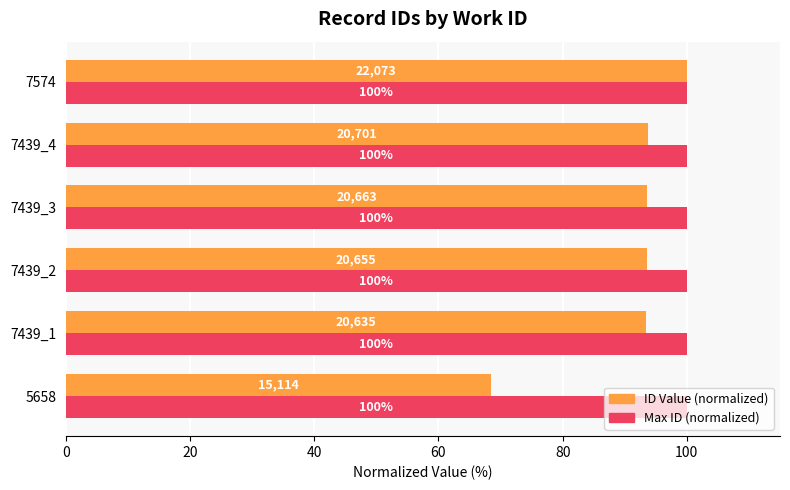

Where is ID Value (normalized) nearest to the value 84?

7439_1